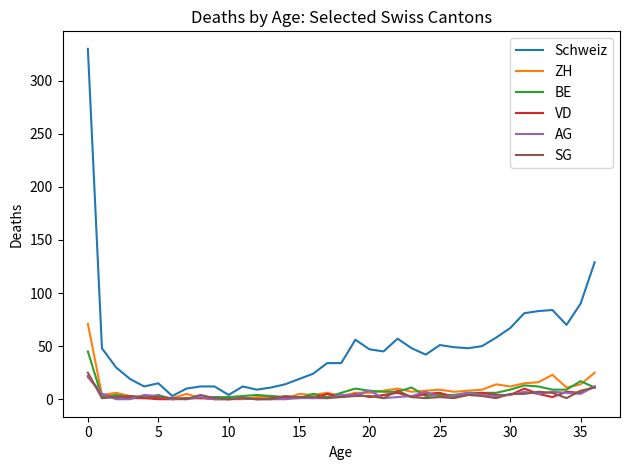

How many categories are shown in the chart?

37